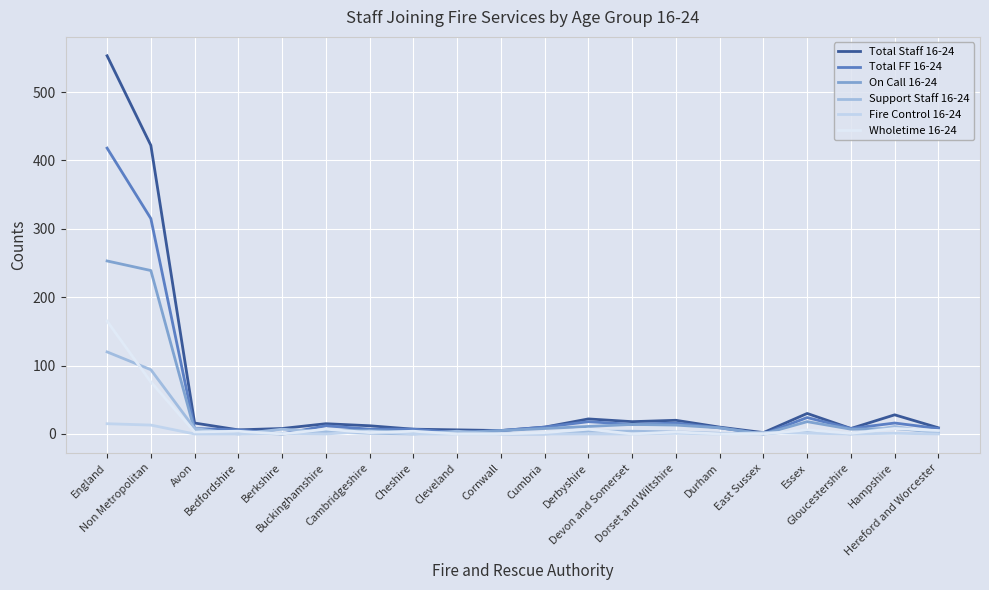

Which series has the largest range (max minus min)?

Total Staff 16-24